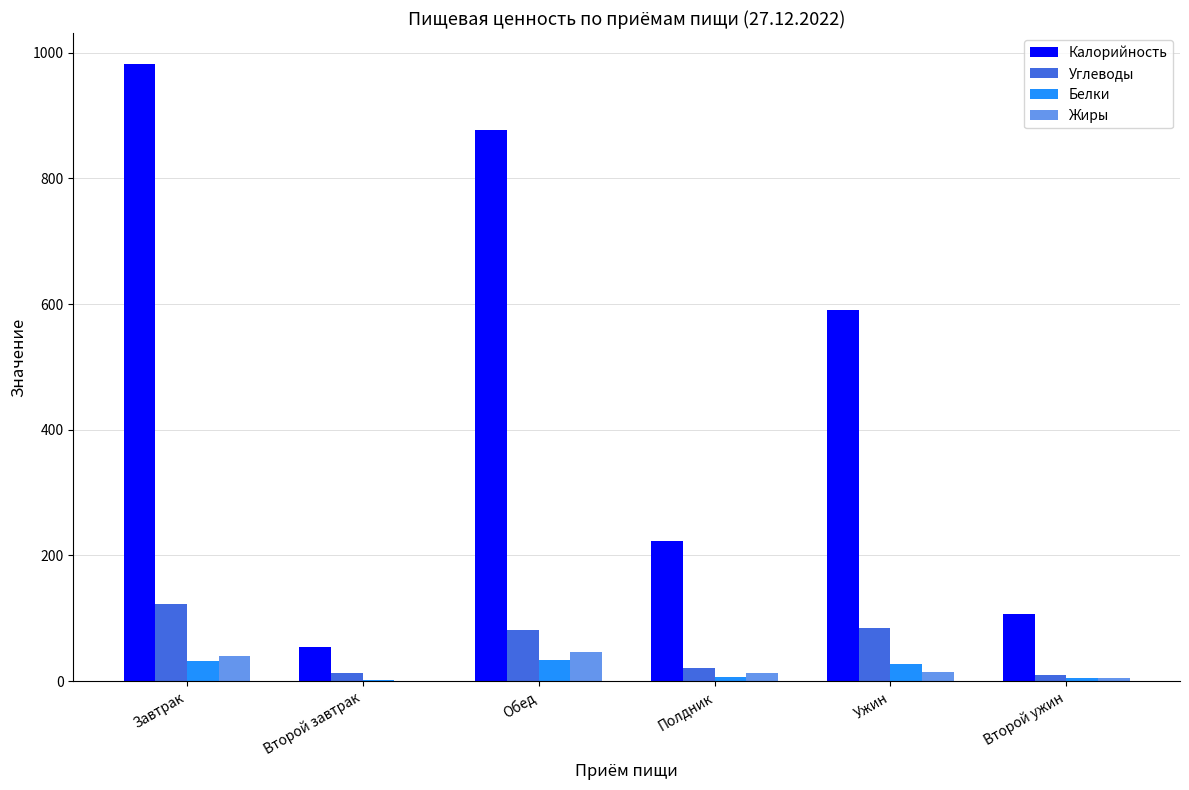

What is the sum of all Жиры values?

118.3